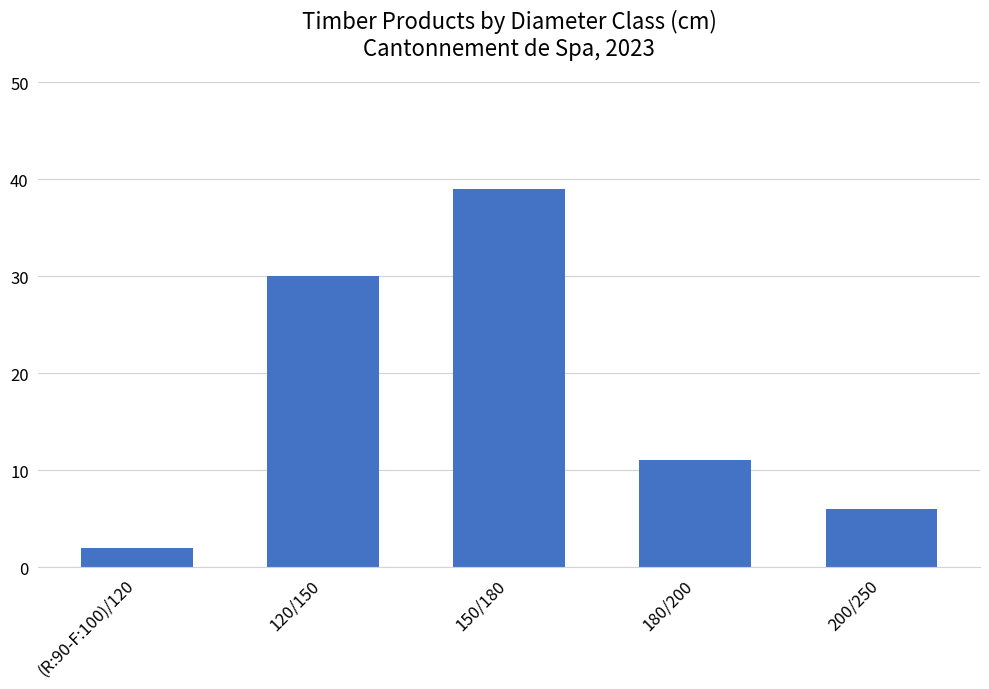

List the labels in order of value, smallest first.

(R:90-F:100)/120, 200/250, 180/200, 120/150, 150/180